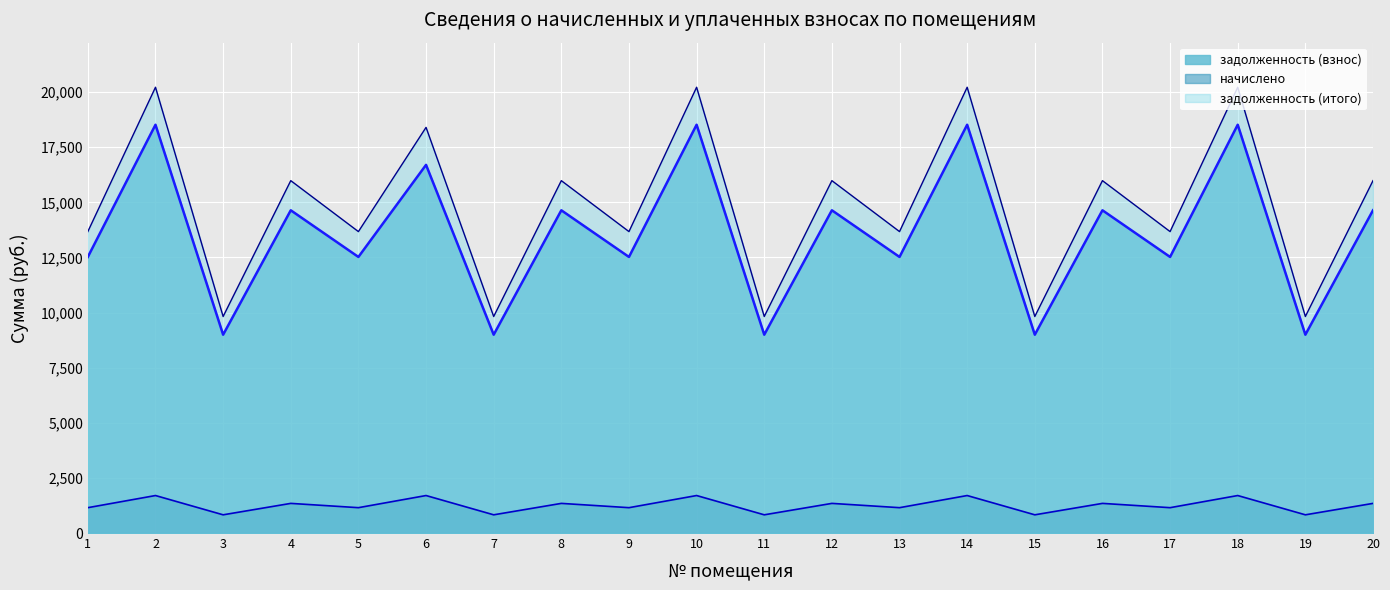

Count the number of categories in the chart.

20